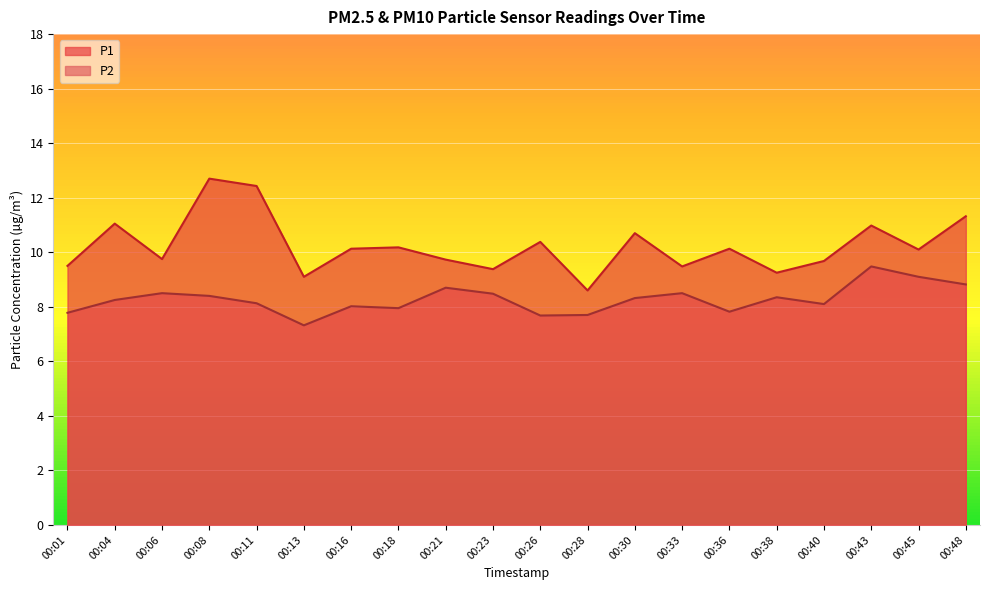

What is the sum of all P1 values?

204.6